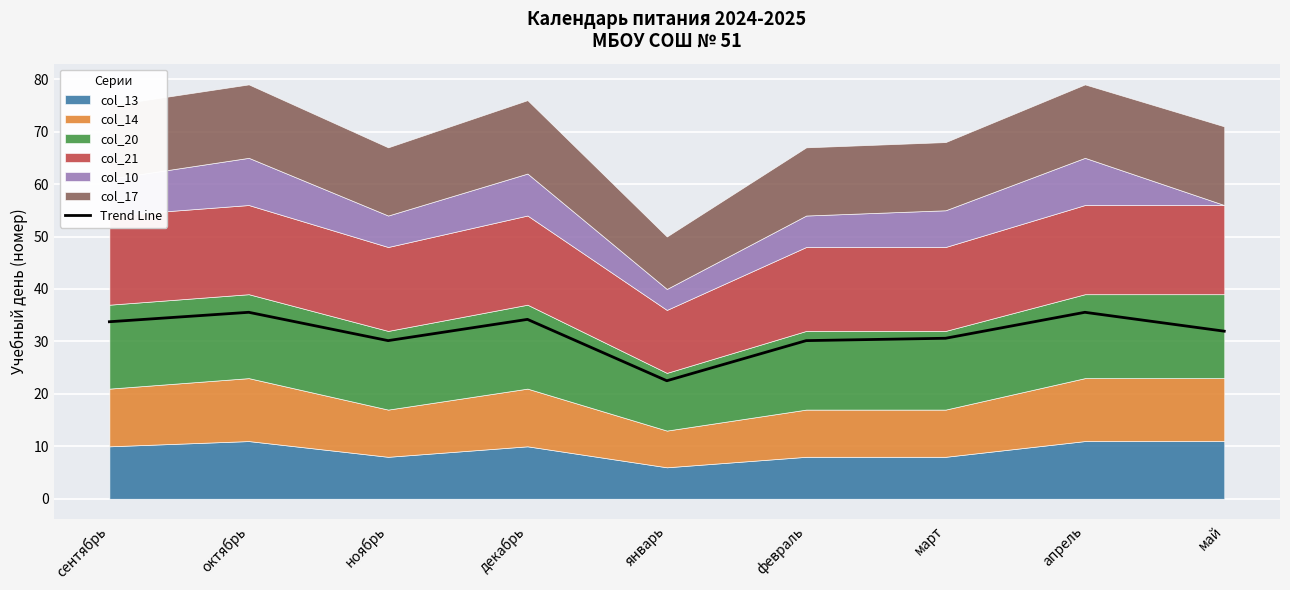

Is it true that the value at сентябрь is 33.8?

True